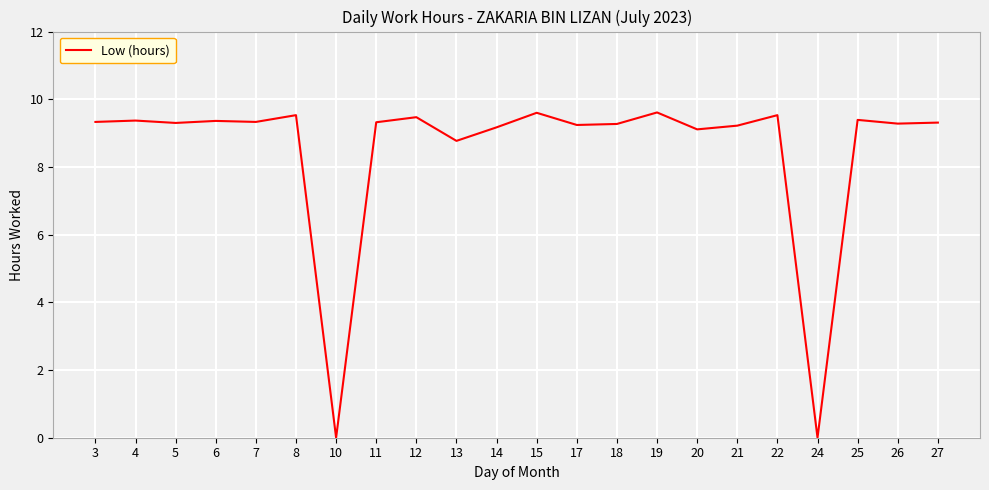

Does the chart display data point markers on the line(s)?

No